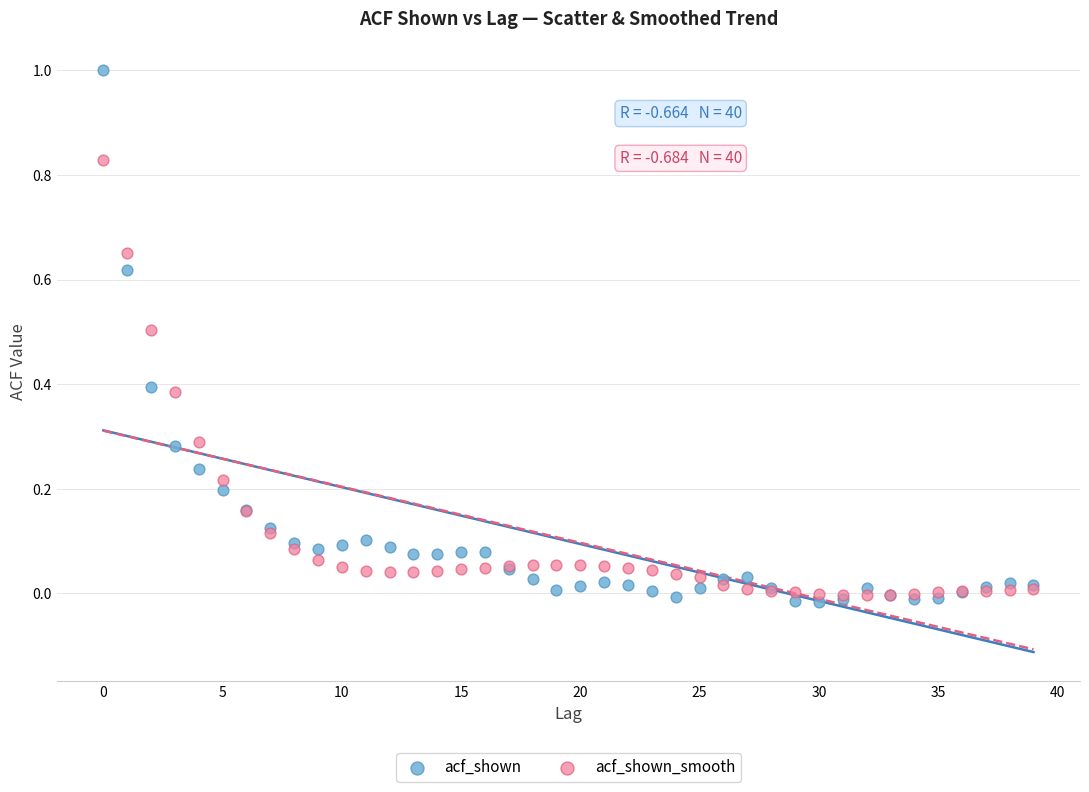

Which series has the widest spread of Y values?

acf_shown